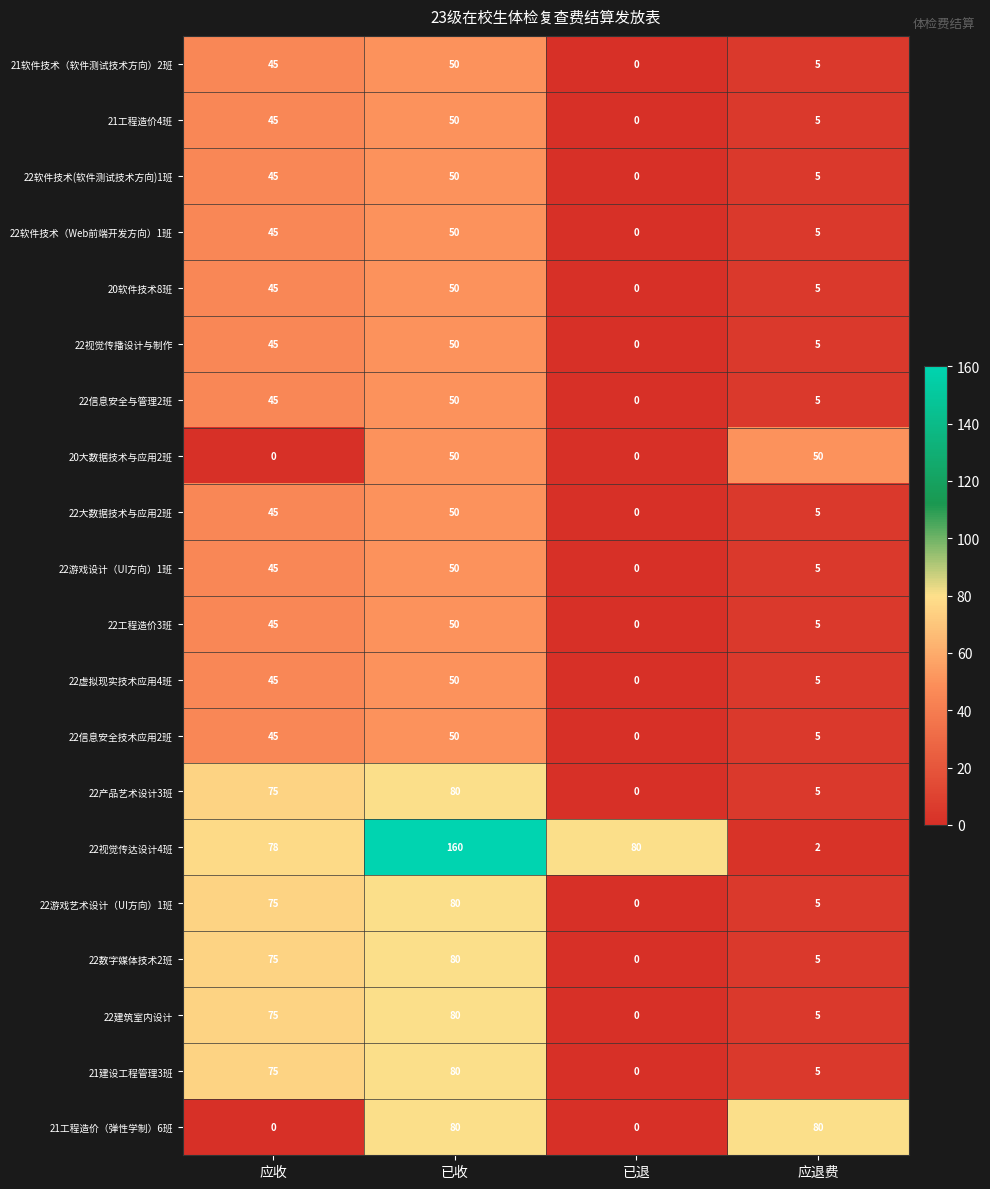

Between 应收 and 应退费, which series saw the biggest shift?

21工程造价（弹性学制）6班